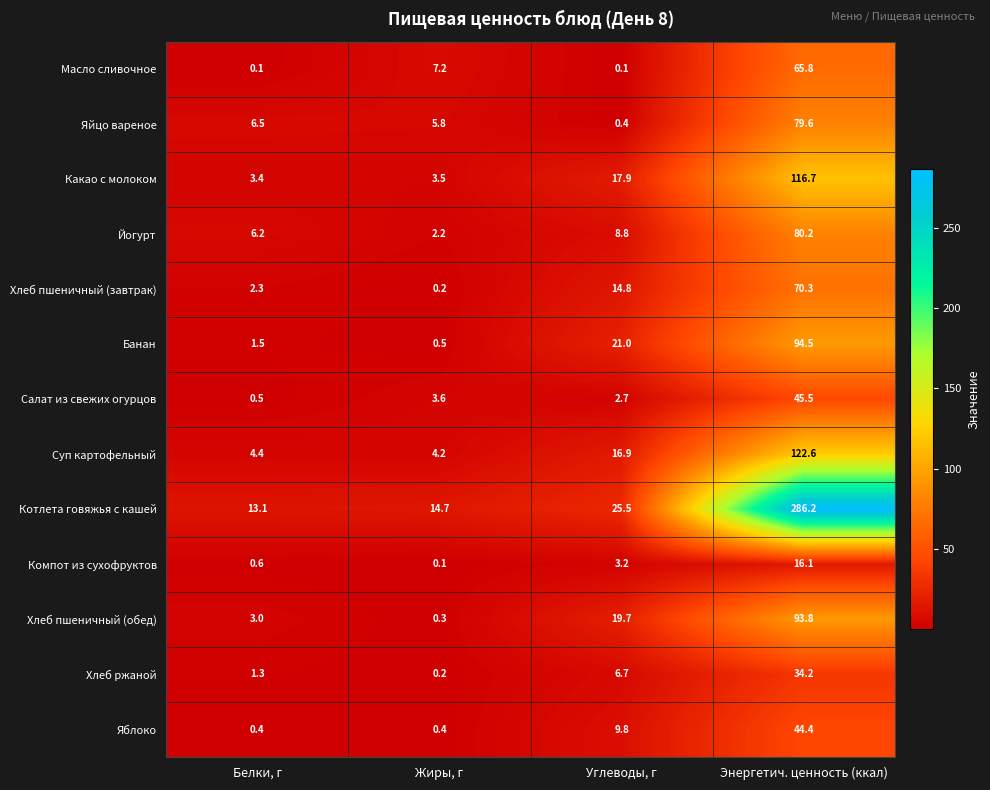

Which series has the largest total across all categories?

Котлета говяжья с кашей